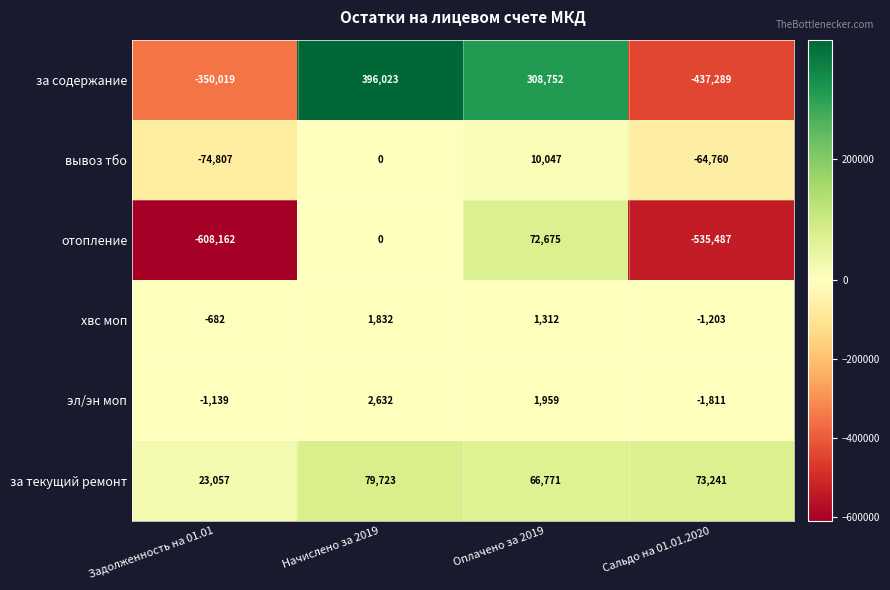

How many values in хвс моп are above zero?

2